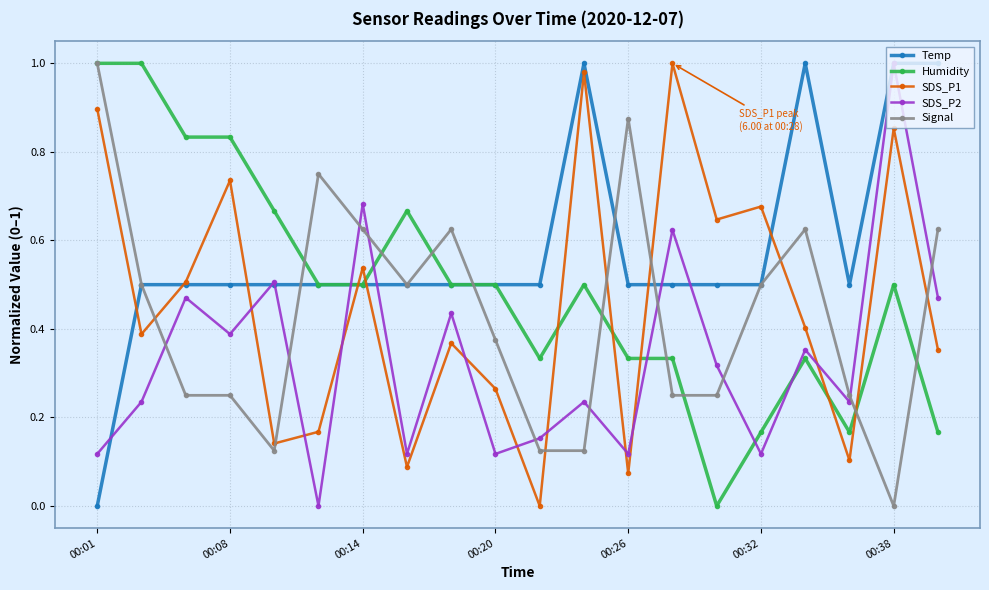

How many times do Temp and Signal cross each other?

7